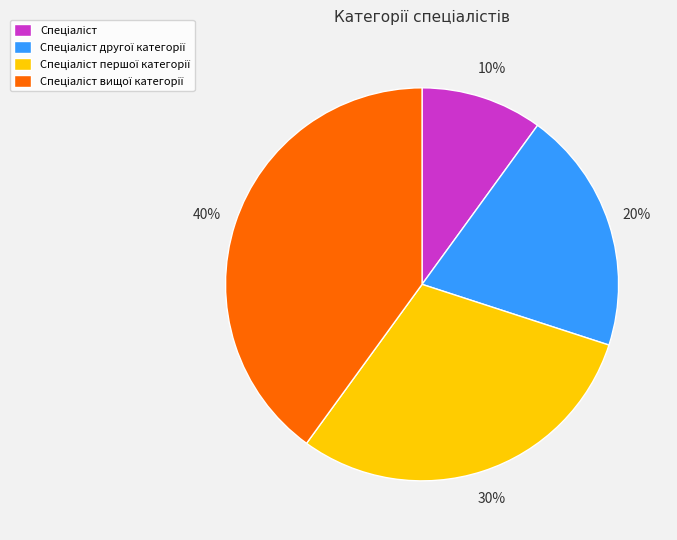

To the nearest percent, what is the difference between the largest and smallest slice percentages?

30%